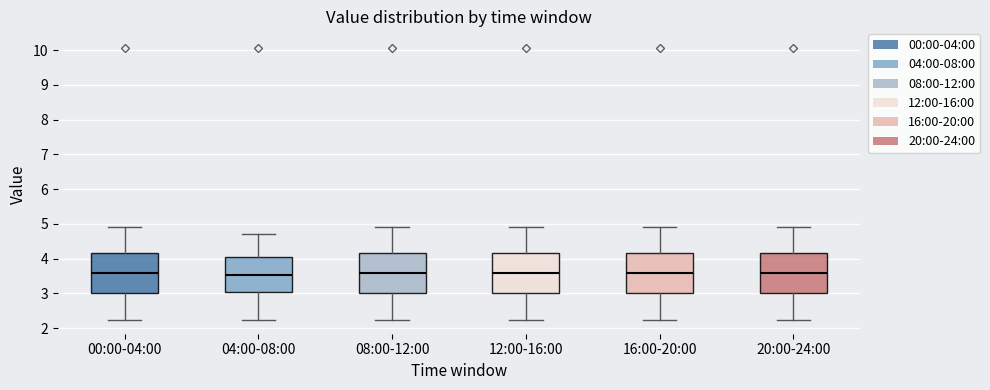

Reading left to right, read every box against the y-axis: the position of its median line, the range the box covers, and the ends of its whiskers. The values are not printed on the chart, so give them approximately, as read against the axis.

00:00-04:00: median 3.6, box 3.0 to 4.2, whiskers 2.2 to 4.9
04:00-08:00: median 3.5, box 3.1 to 4.0, whiskers 2.2 to 4.7
08:00-12:00: median 3.6, box 3.0 to 4.2, whiskers 2.2 to 4.9
12:00-16:00: median 3.6, box 3.0 to 4.2, whiskers 2.2 to 4.9
16:00-20:00: median 3.6, box 3.0 to 4.2, whiskers 2.2 to 4.9
20:00-24:00: median 3.6, box 3.0 to 4.2, whiskers 2.2 to 4.9